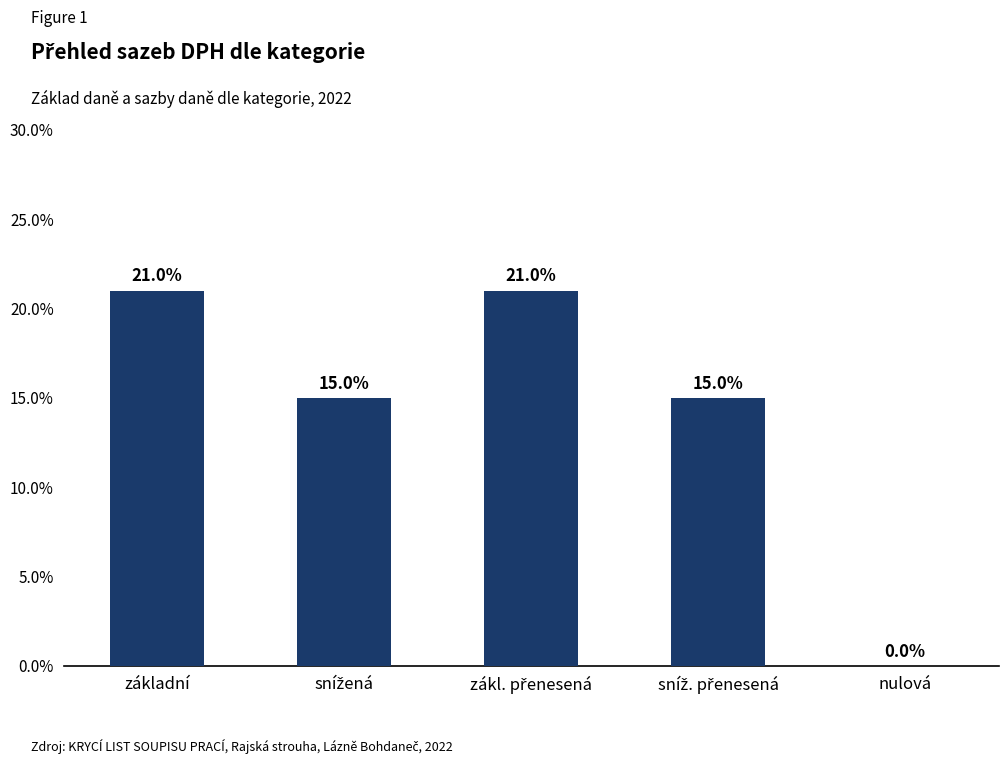

True or false: the data shows 0.3 at základní.

False